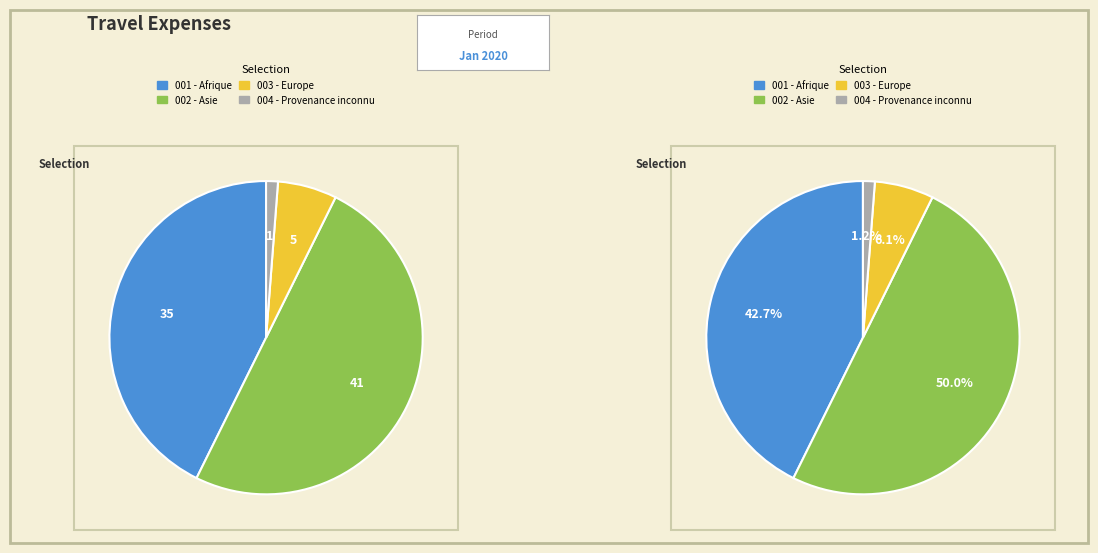

Which has a higher value, Asie or Provenance inconnu?

Asie